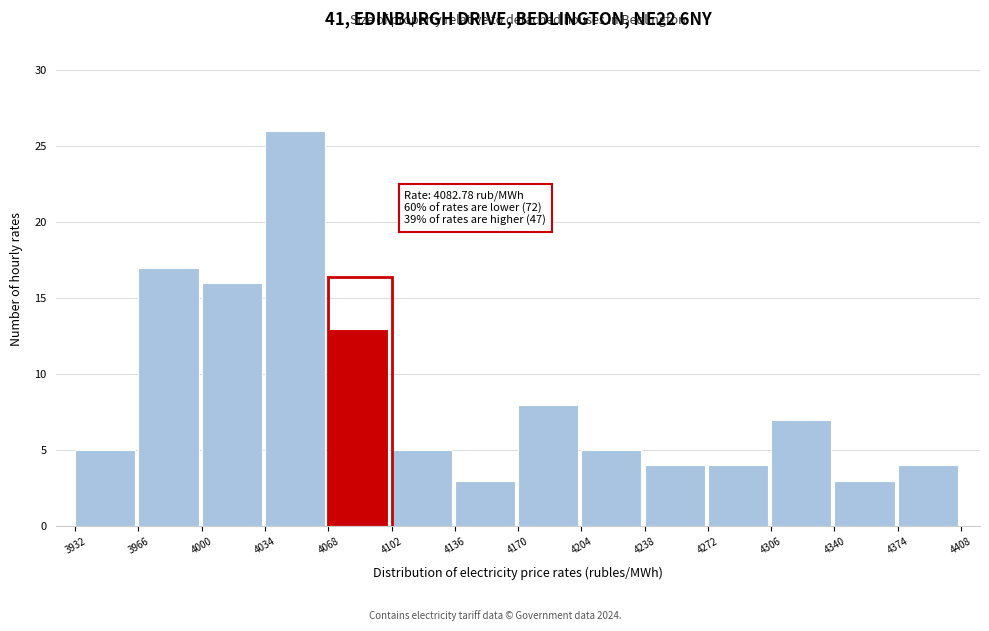

Which range on the x-axis has the tallest bar?

4034 to 4068